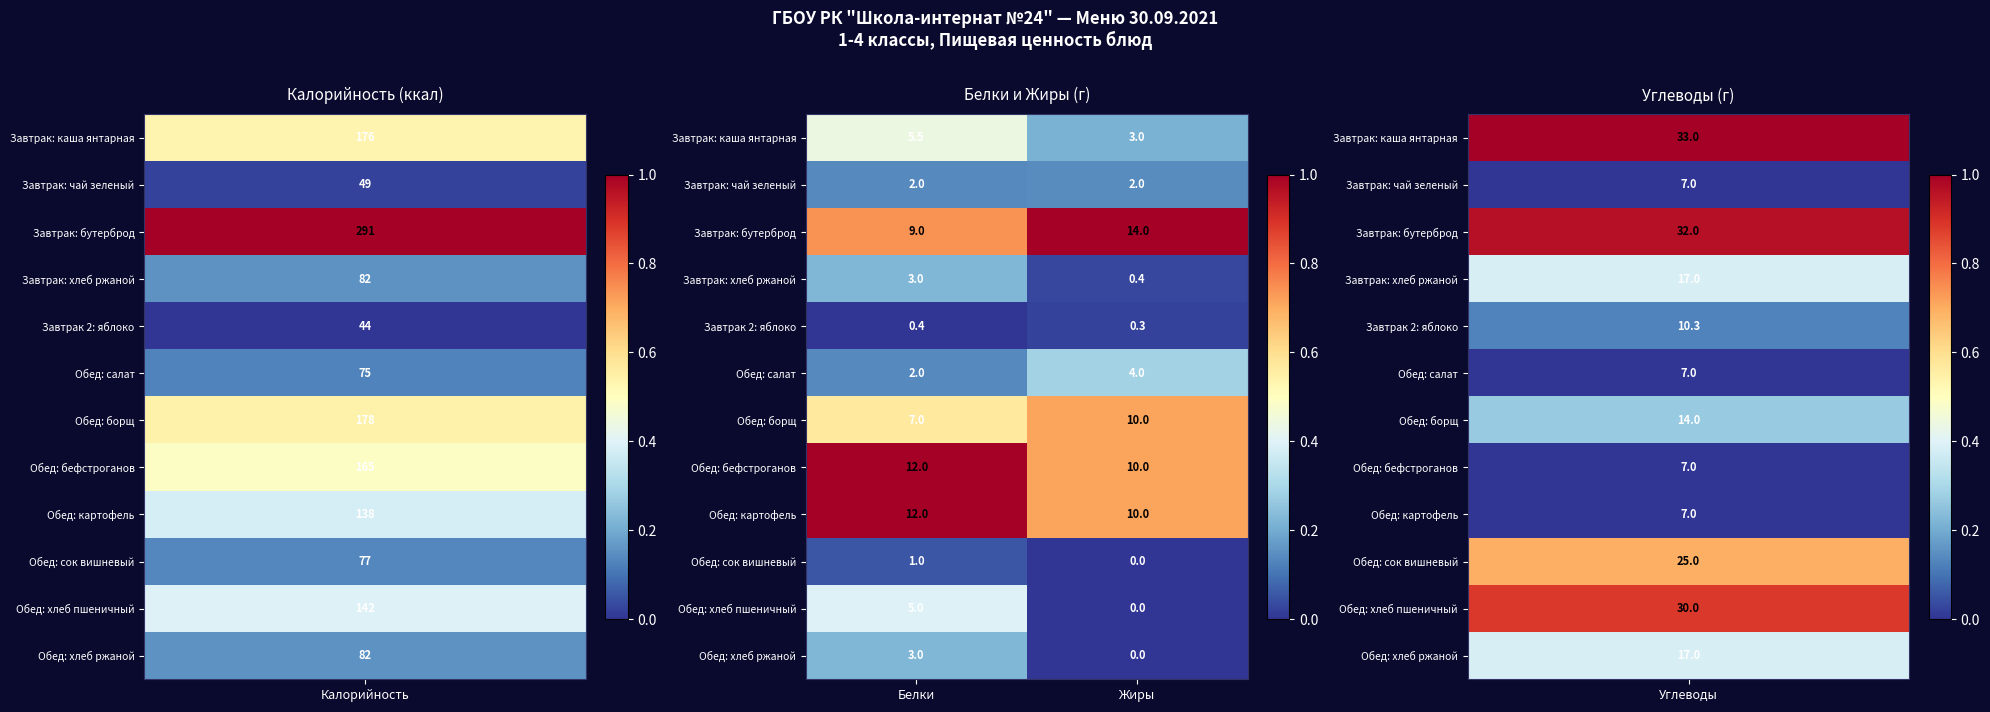

What is the difference between the highest and lowest values at Жиры?

14.0